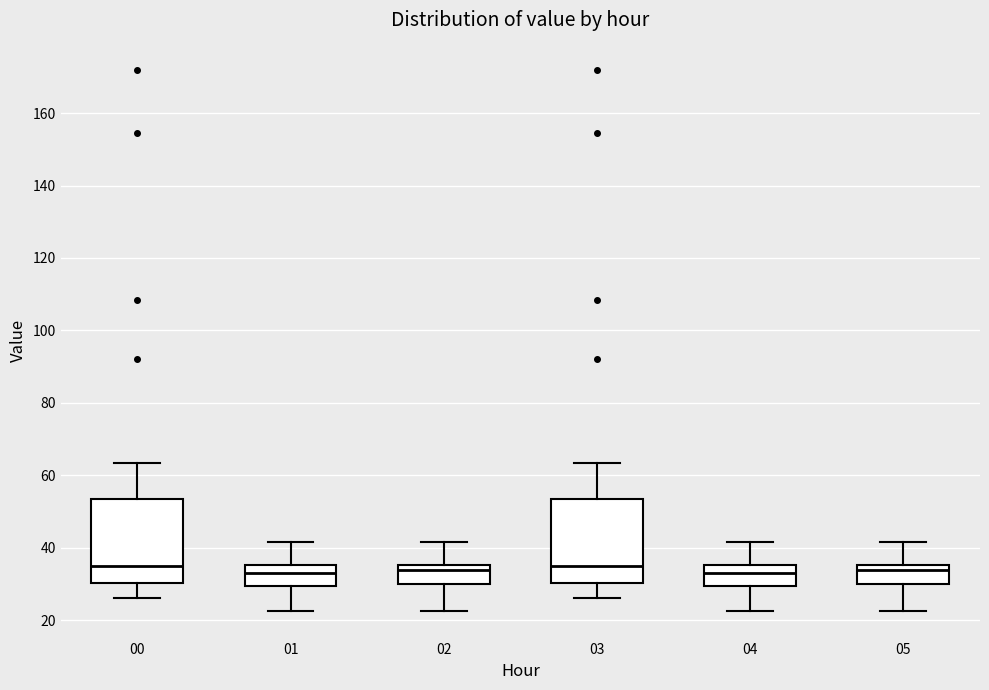

Reading left to right, transcribe this box plot: for each box, give where its median line is, the range the box spans, and where its two whiskers end, as read against the y-axis. The values are not printed on the chart, so give them approximately, as read against the axis.

00: median 34, box 30 to 54, whiskers 26 to 64
01: median 34, box 30 to 36, whiskers 22 to 42
02: median 34, box 30 to 36, whiskers 22 to 42
03: median 34, box 30 to 54, whiskers 26 to 64
04: median 34, box 30 to 36, whiskers 22 to 42
05: median 34, box 30 to 36, whiskers 22 to 42